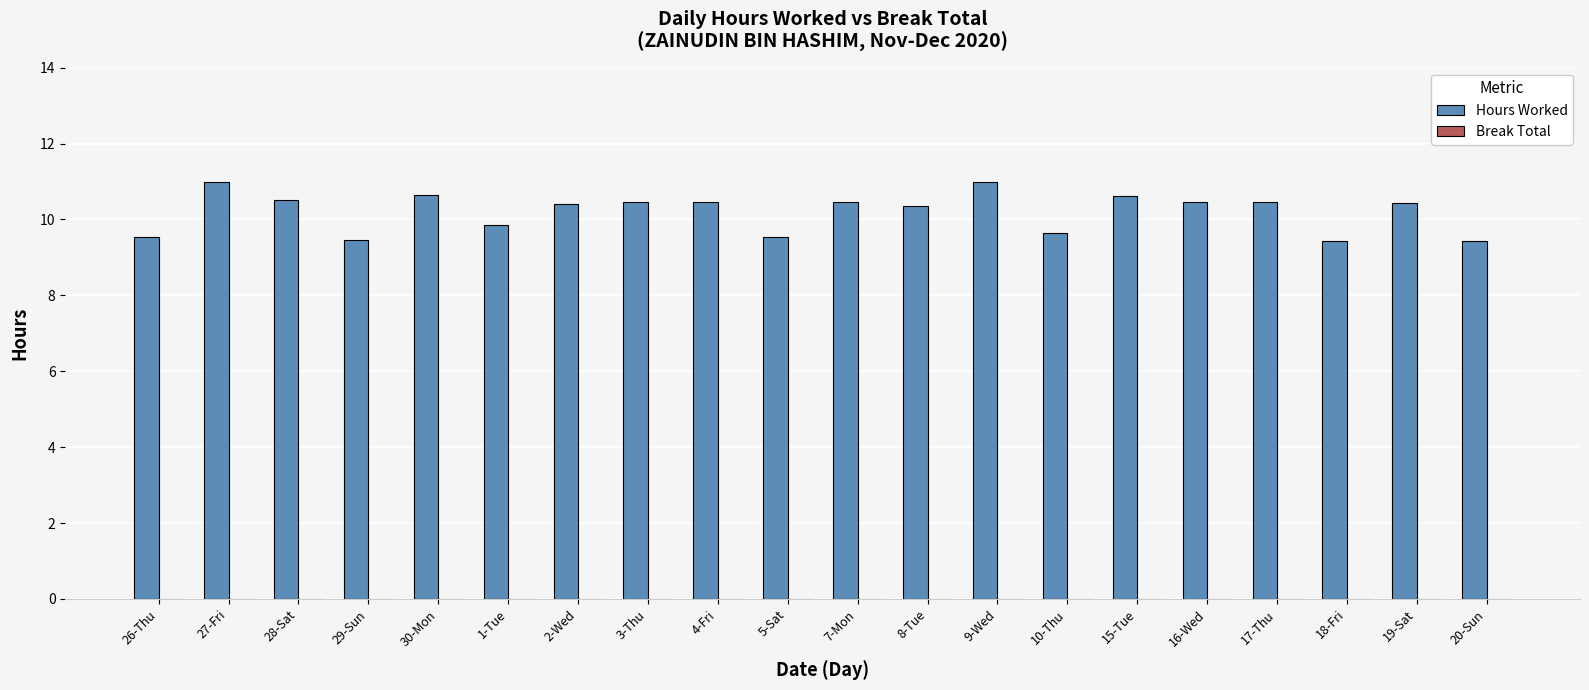

True or false: the data shows 10.5 at 28-Sat.

True